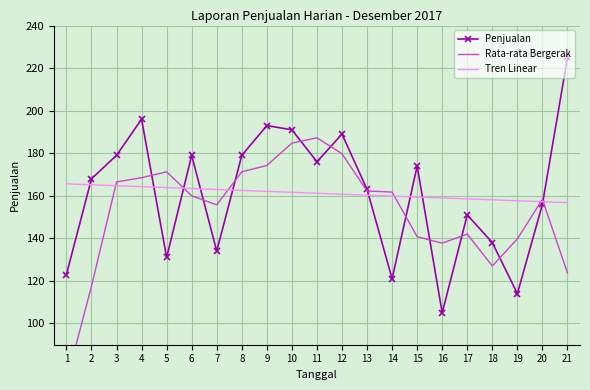

What are all the series names shown in the legend?

Penjualan, Rata-rata Bergerak, Tren Linear